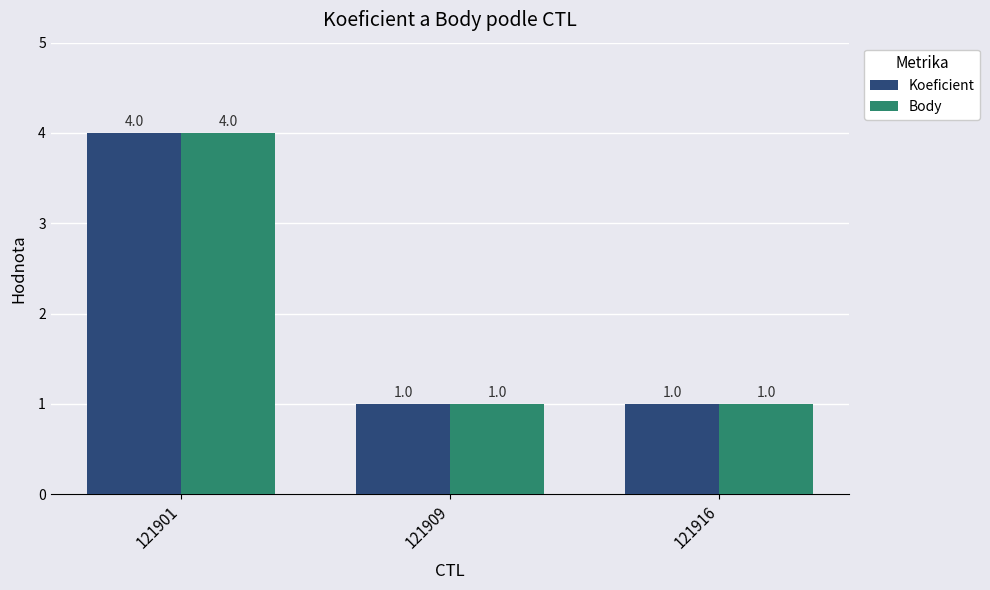

How many data points in Koeficient are above 1?

1